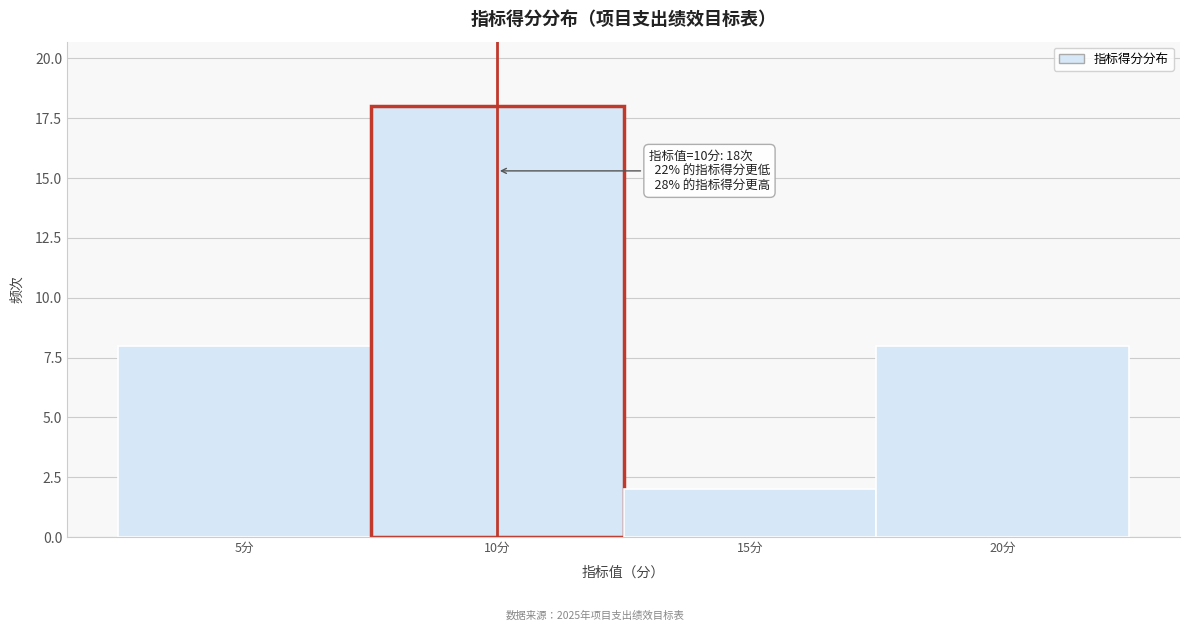

Which range on the x-axis has the tallest bar?

7.5 to 12.5